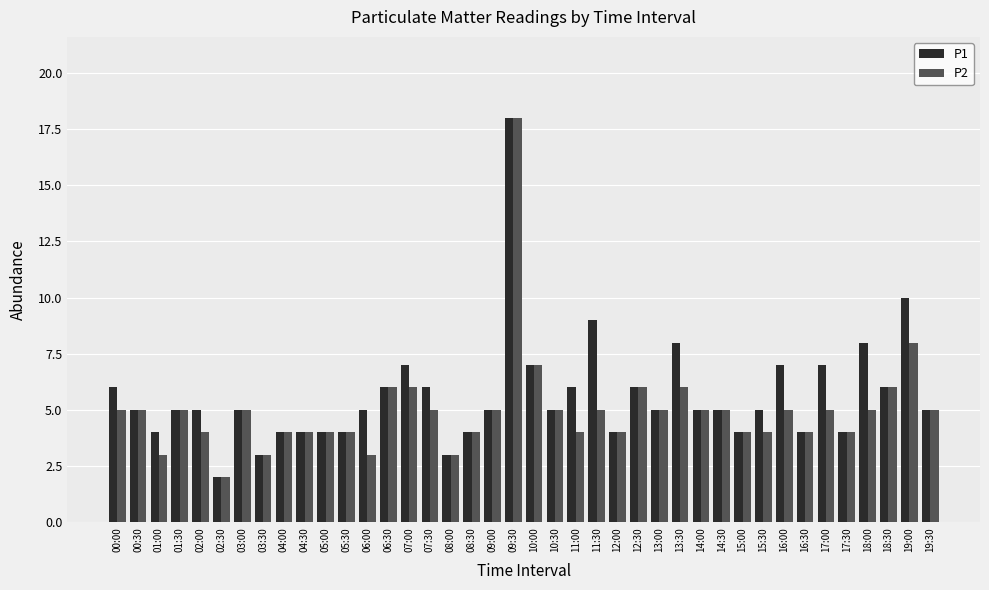

Between 16:00 and 16:30, which series saw the biggest shift?

P1